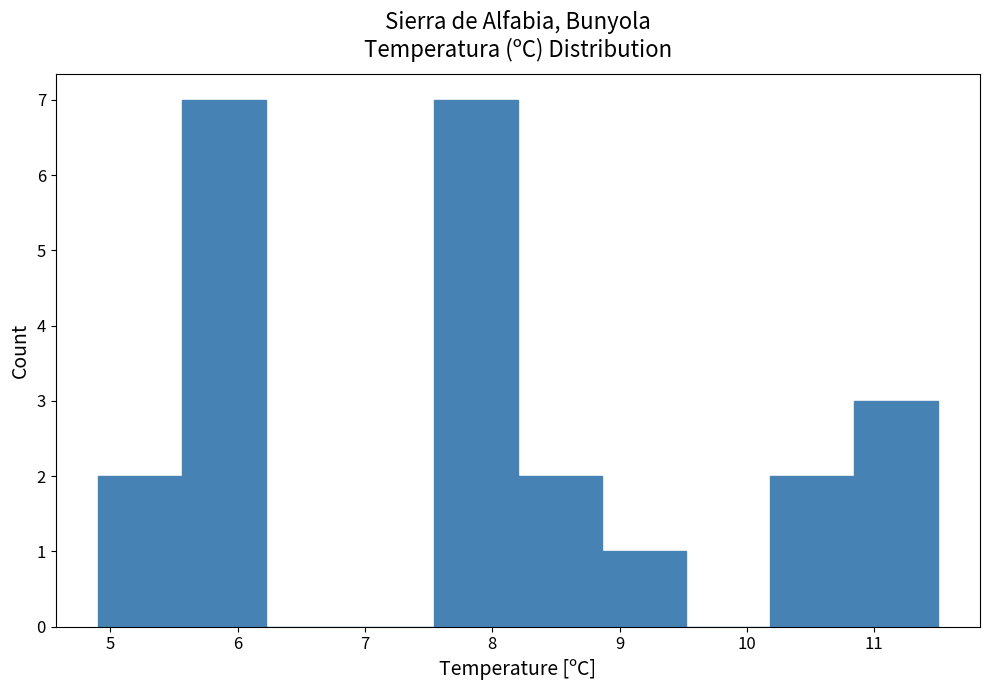

How tall is the bar that spans 10.84 to 11.50 on the x-axis? Neither the bar edges nor the heights are printed on the chart, so give them approximately, as read against the axes.

3